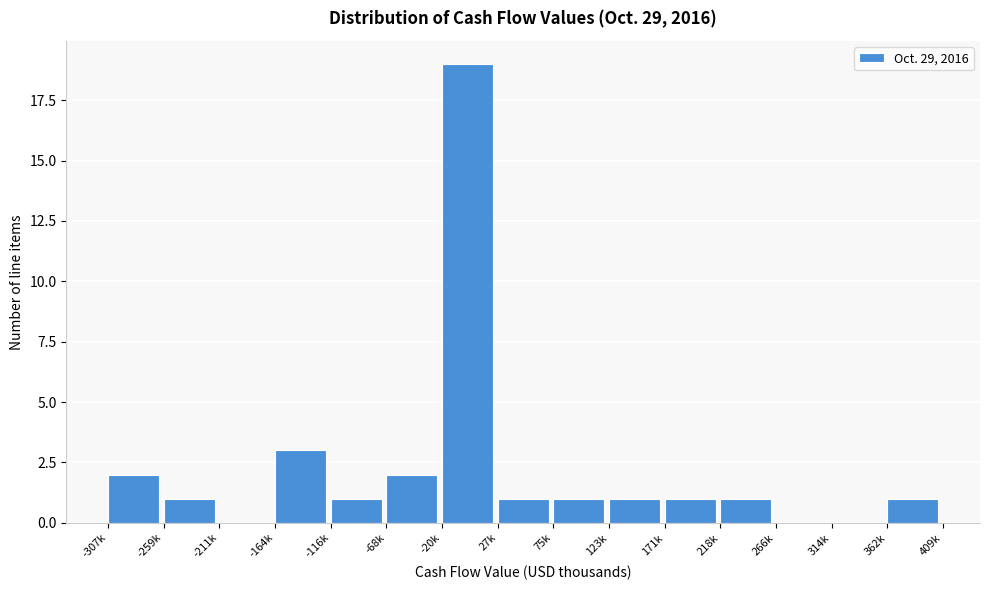

Reading left to right, transcribe all the data shown in this chart.

-307k=2	-259k=1	-211k=0	-164k=3	-116k=1	-68k=2	-20k=19	27k=1	75k=1	123k=1	171k=1	218k=1	266k=0	314k=0	362k=1